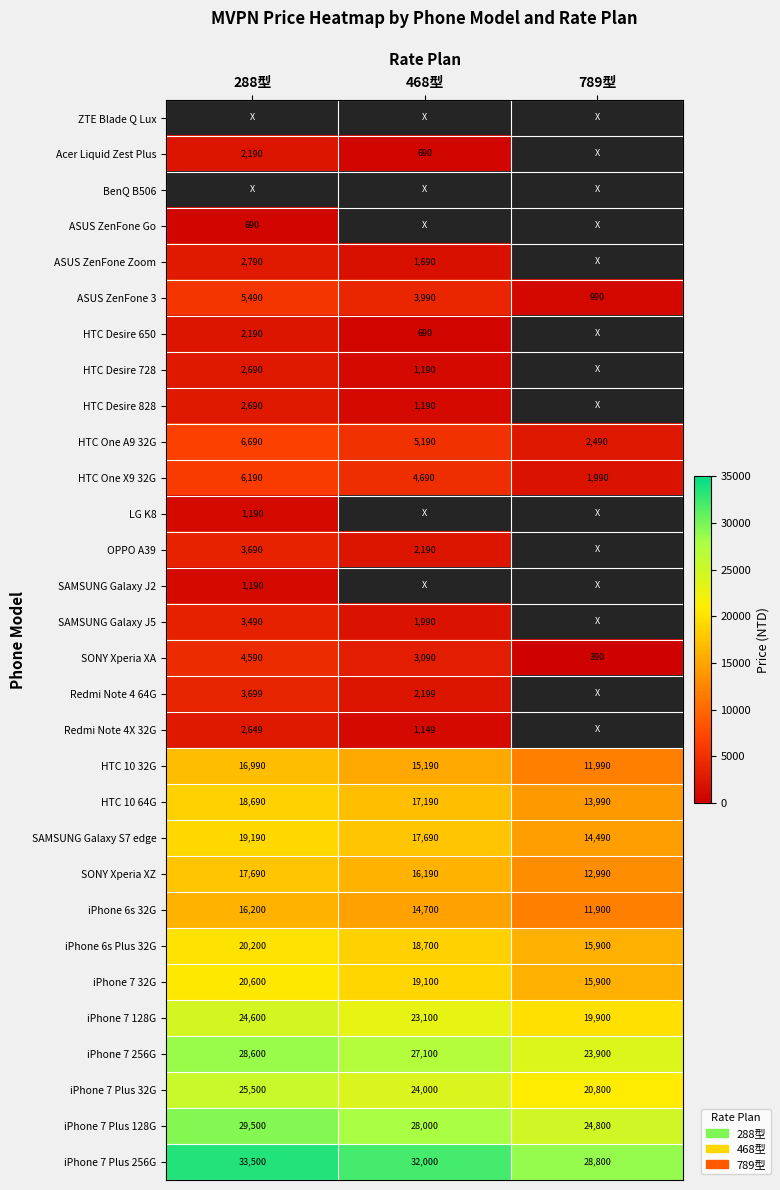

At which label is HTC One X9 32G closest to 4090?

468型